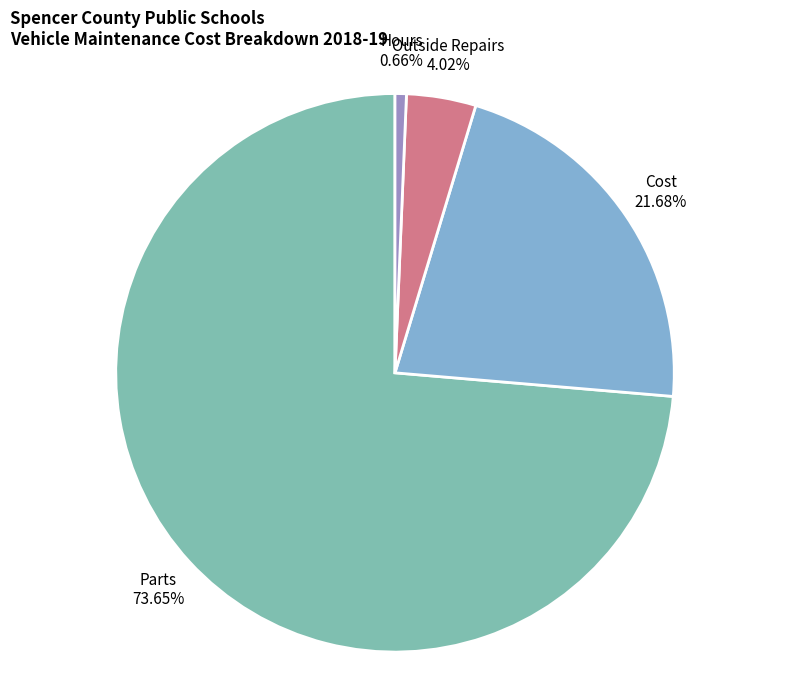

Which category has the biggest portion of the pie?

Parts